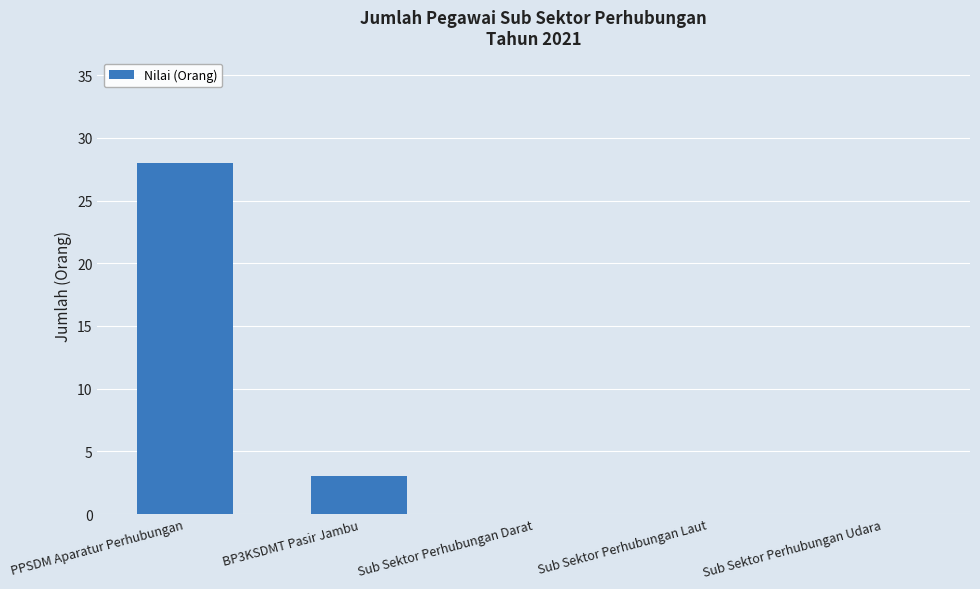

Are the bars horizontal?

No